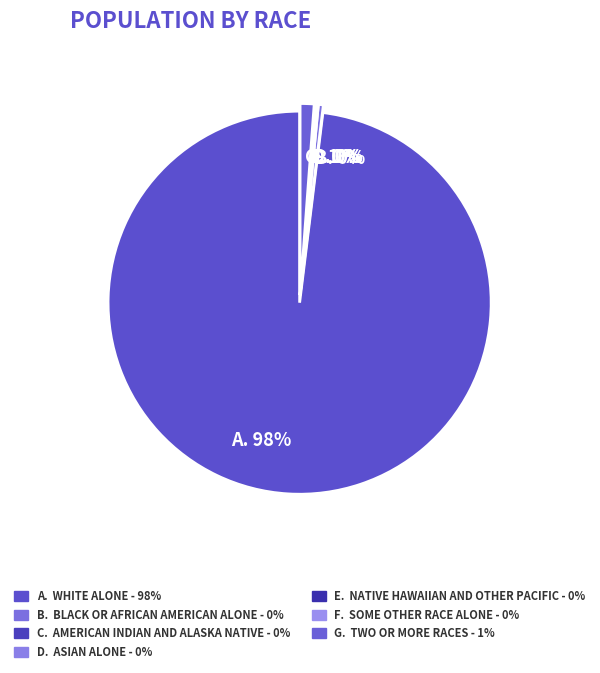

What is the largest slice in the pie chart?

A. 98%